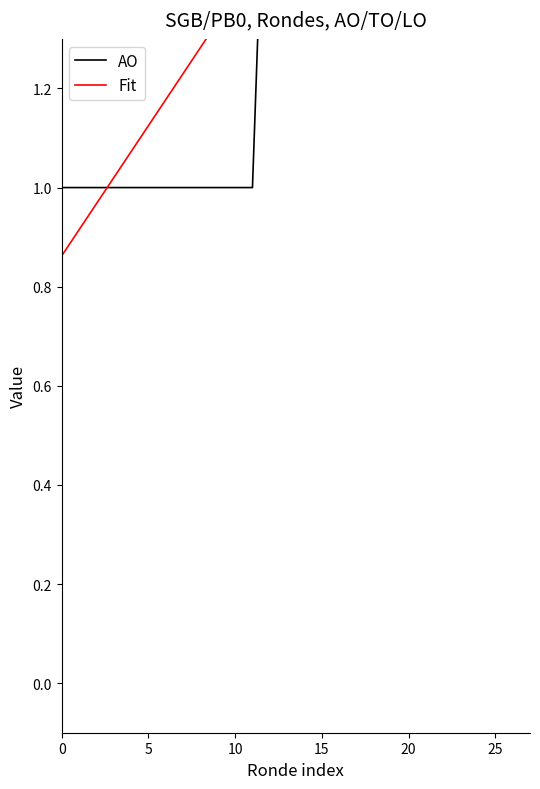

At 26, list the series in order from smallest to largest.

AO, Fit